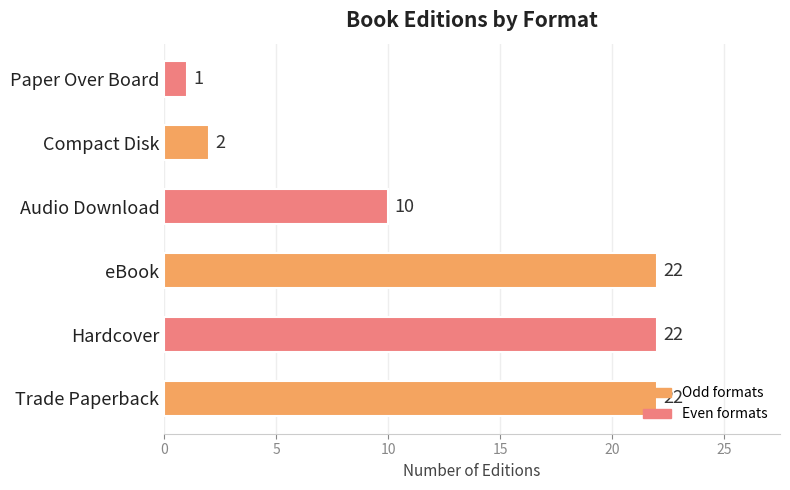

What is the minimum value shown in the chart?

1